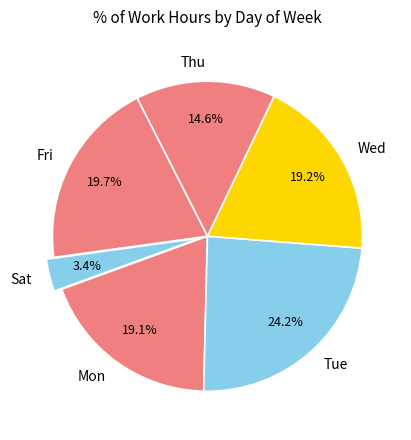

Combined, what portion of the pie is Mon and Wed?

38.2%